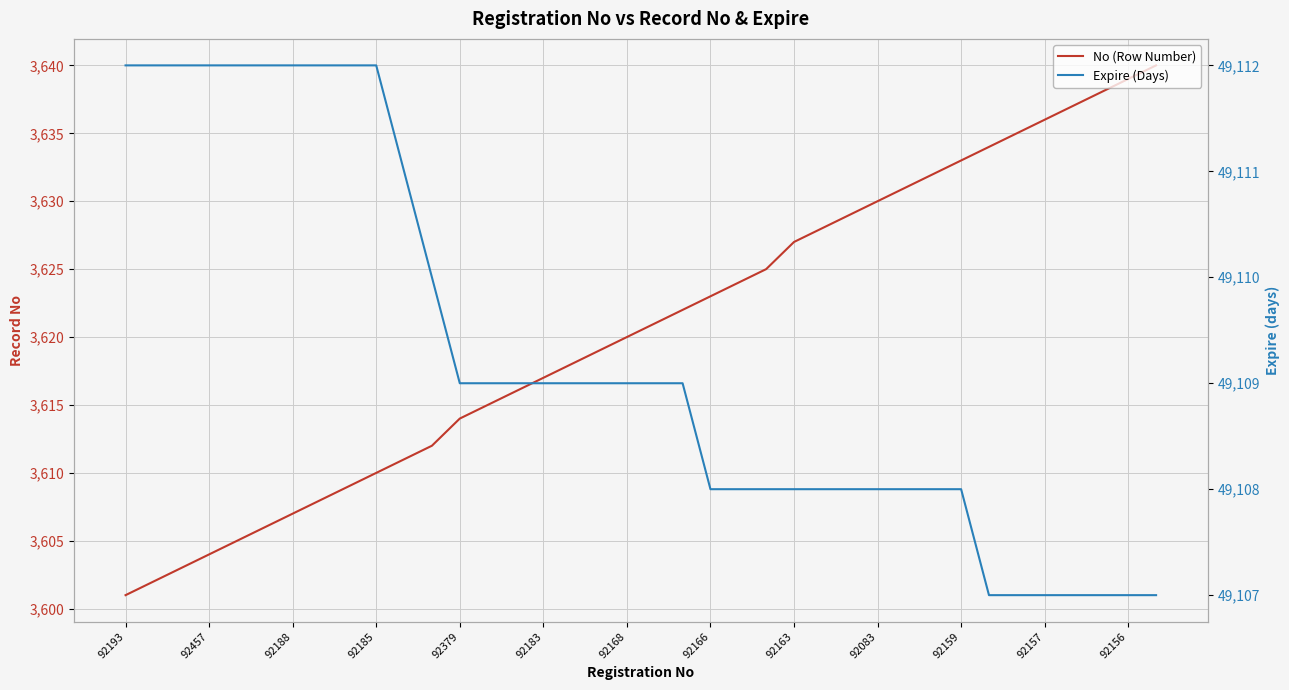

How many lines are shown in the chart?

2